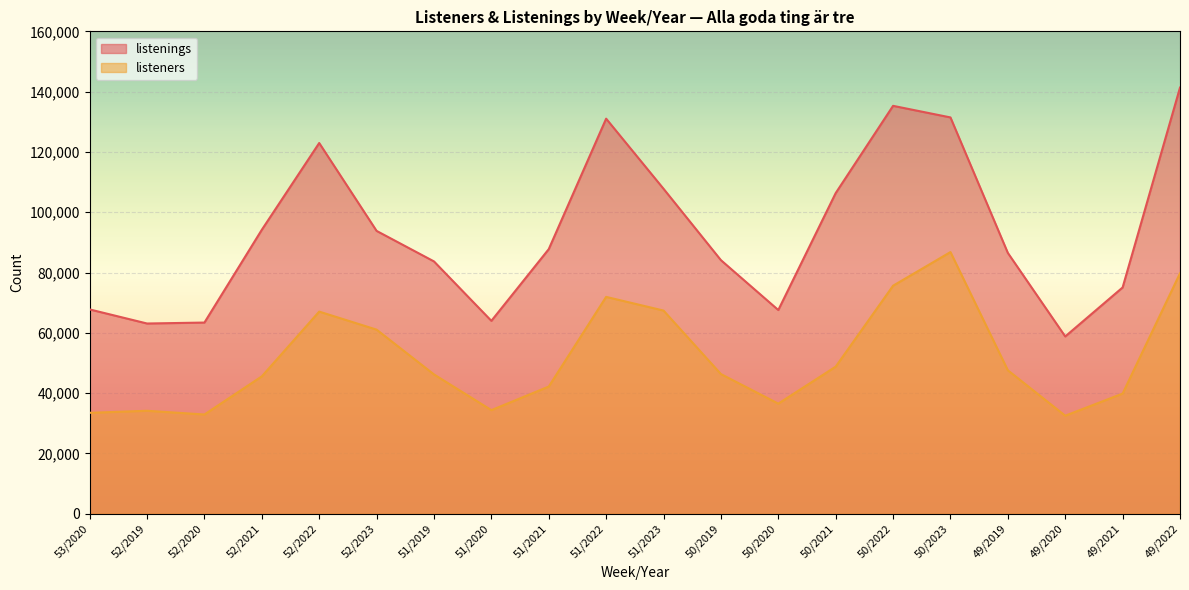

What is the value of the listeners point at the 2nd from the left?

34163